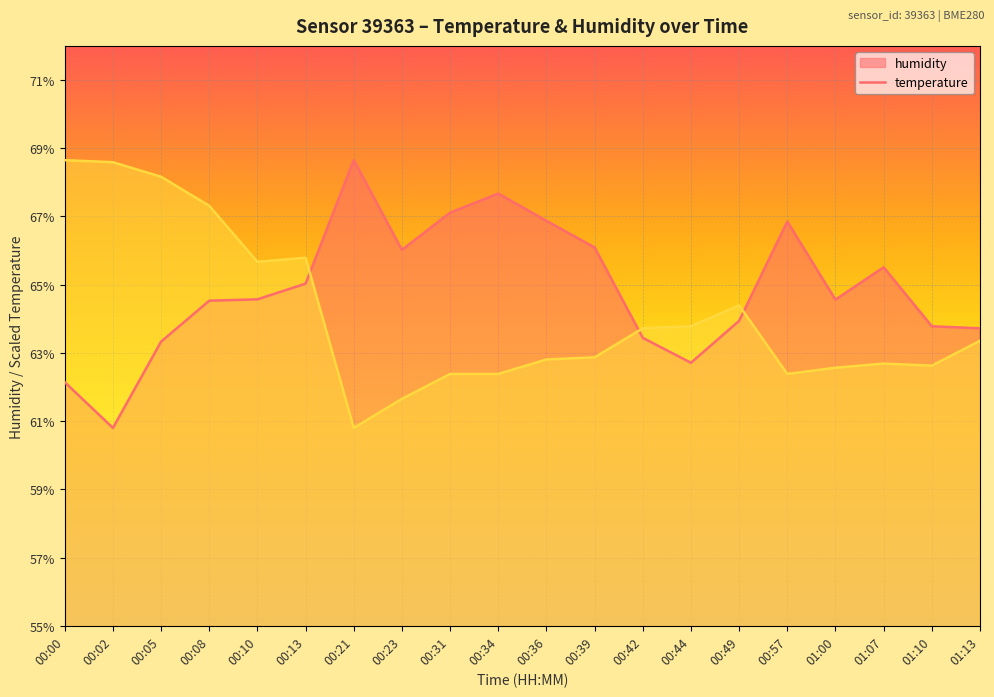

How many data points in temperature are less than 63?

10